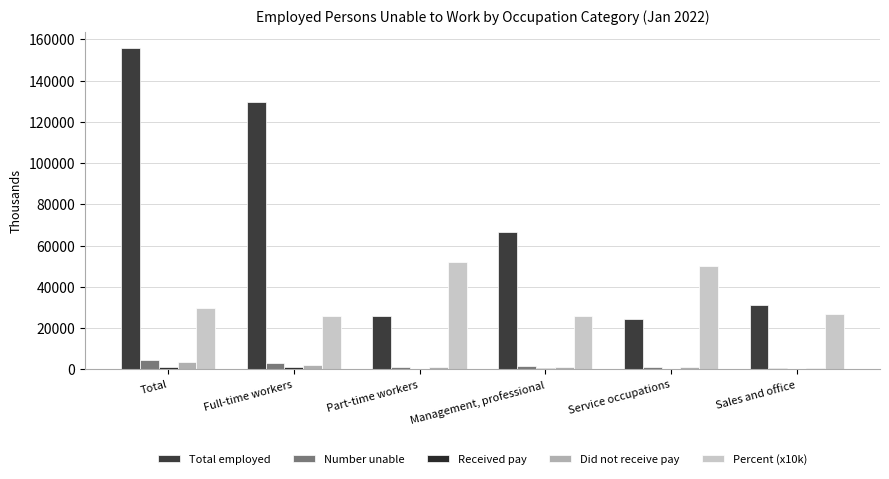

What is the sum of the Number unable values at Sales and office and Full-time workers?

4200